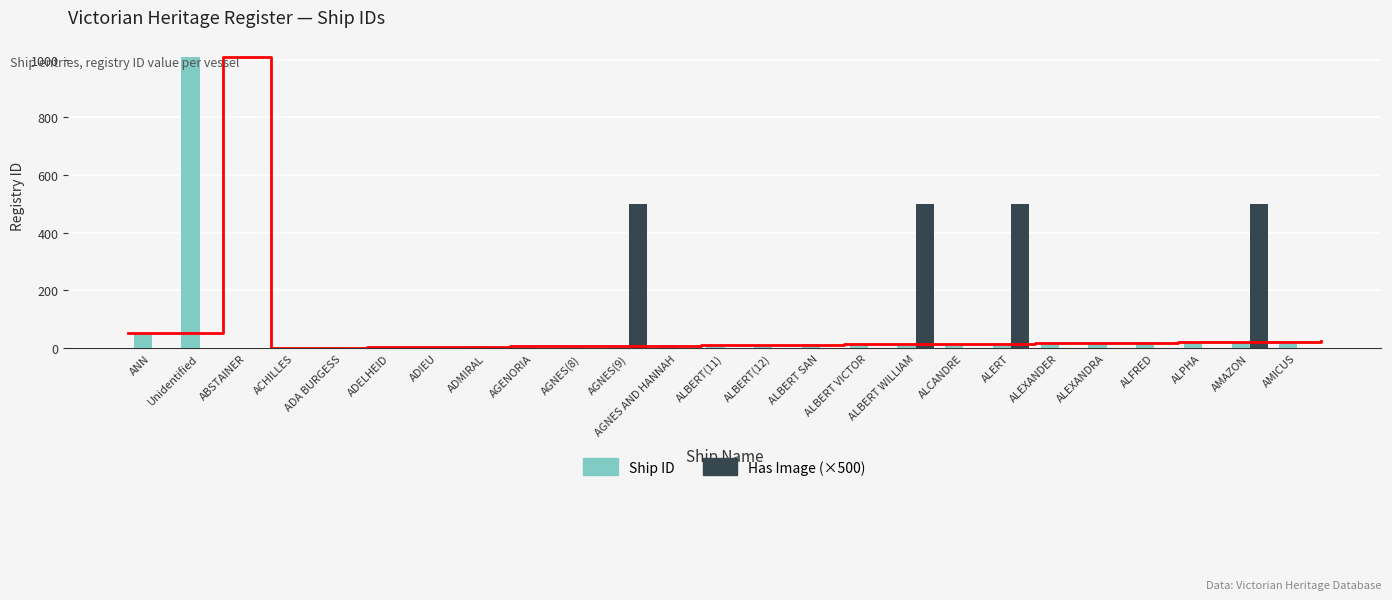

Reading left to right, transcribe all the data shown in this chart.

Ship ID: ANN=51	Unidentified=1009	ABSTAINER=1	ACHILLES=2	ADA BURGESS=3	ADELHEID=4	ADIEU=5	ADMIRAL=6	AGENORIA=7	AGNES(8)=8	AGNES(9)=9	AGNES AND HANNAH=10	ALBERT(11)=11	ALBERT(12)=12	ALBERT SAN=13	ALBERT VICTOR=14	ALBERT WILLIAM=15	ALCANDRE=16	ALERT=17	ALEXANDER=18	ALEXANDRA=19	ALFRED=20	ALPHA=22	AMAZON=23	AMICUS=24
Has Image (×500): ANN=0	Unidentified=0	ABSTAINER=0	ACHILLES=0	ADA BURGESS=0	ADELHEID=0	ADIEU=0	ADMIRAL=0	AGENORIA=0	AGNES(8)=0	AGNES(9)=500	AGNES AND HANNAH=0	ALBERT(11)=0	ALBERT(12)=0	ALBERT SAN=0	ALBERT VICTOR=0	ALBERT WILLIAM=500	ALCANDRE=0	ALERT=500	ALEXANDER=0	ALEXANDRA=0	ALFRED=0	ALPHA=0	AMAZON=500	AMICUS=0